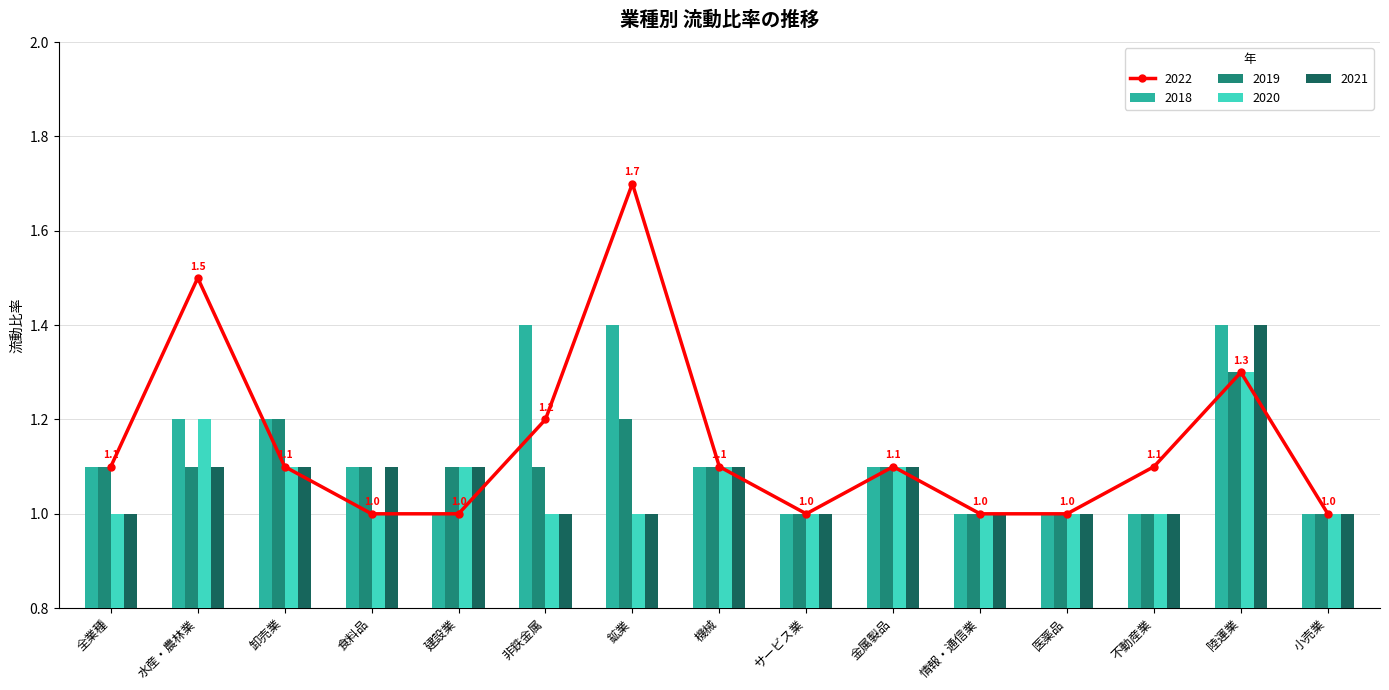

Rank the categories by 2019 value from highest to lowest.

陸運業, 卸売業, 鉱業, 全業種, 水産・農林業, 食料品, 建設業, 非鉄金属, 機械, 金属製品, サービス業, 情報・通信業, 医薬品, 不動産業, 小売業